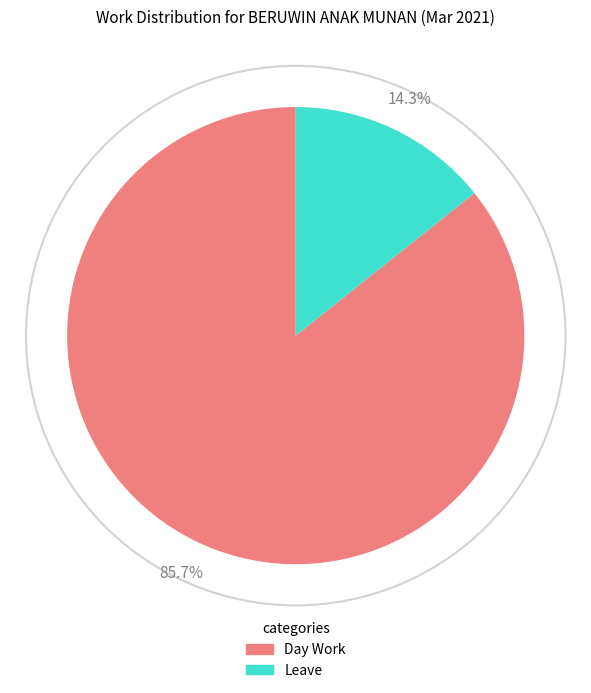

Count the number of slices in the pie.

2